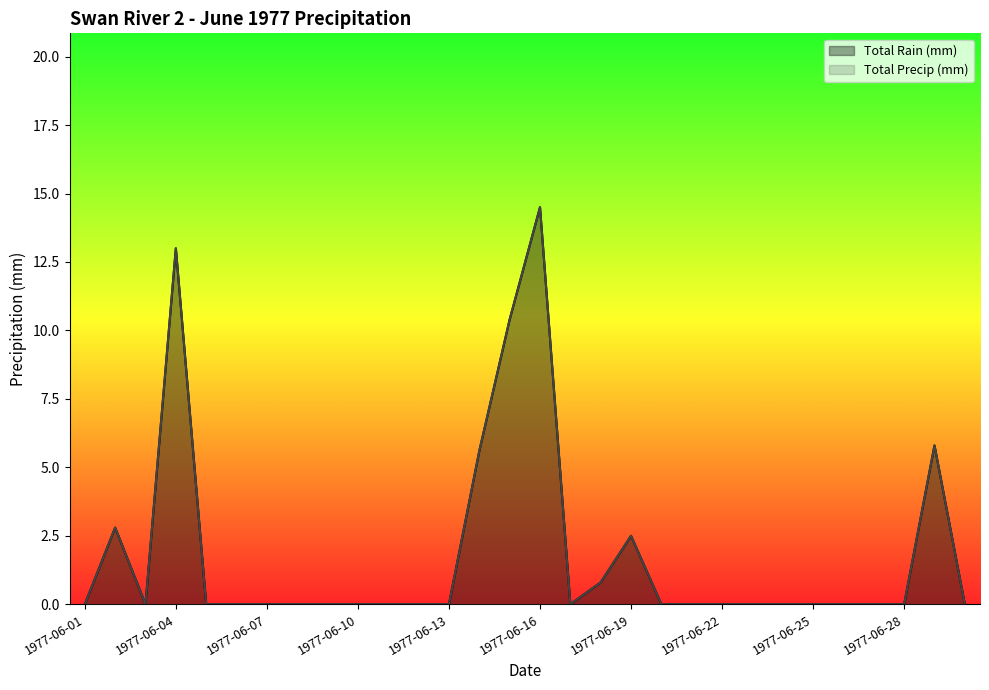

What is the difference between the maximum and minimum values in the Total Rain (mm) series?

14.5